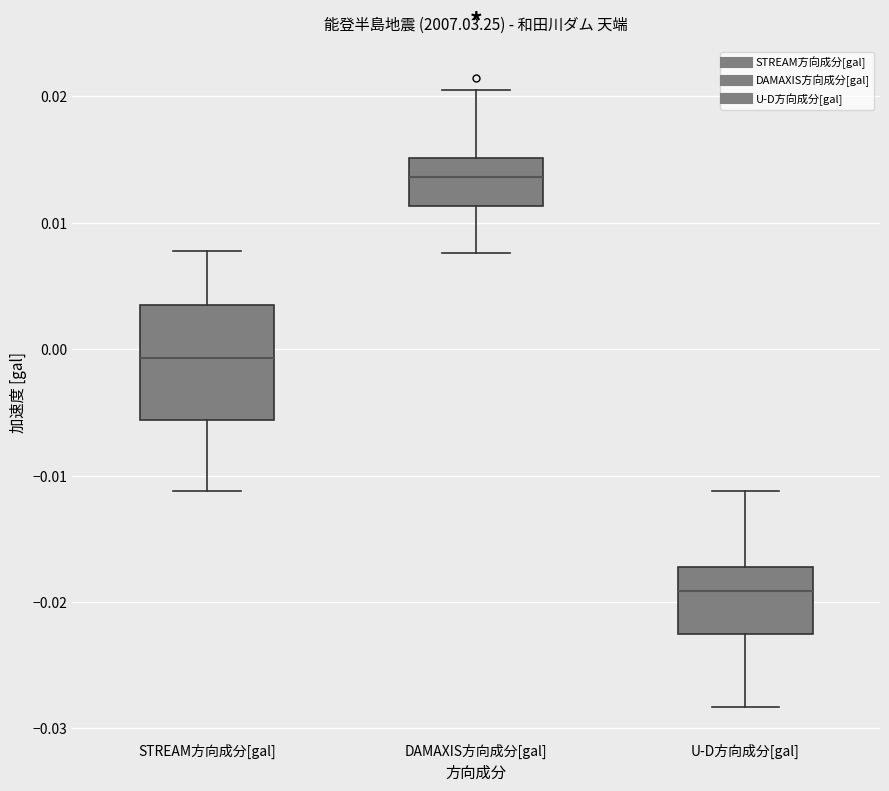

Reading left to right, transcribe this box plot: for each box, give where its median line is, the range the box spans, and where its two whiskers end, as read against the y-axis. The values are not printed on the chart, so give them approximately, as read against the axis.

STREAM方向成分[gal]: median -0.001, box -0.006 to 0.003, whiskers -0.011 to 0.008
DAMAXIS方向成分[gal]: median 0.014, box 0.011 to 0.015, whiskers 0.008 to 0.021
U-D方向成分[gal]: median -0.019, box -0.023 to -0.017, whiskers -0.028 to -0.011